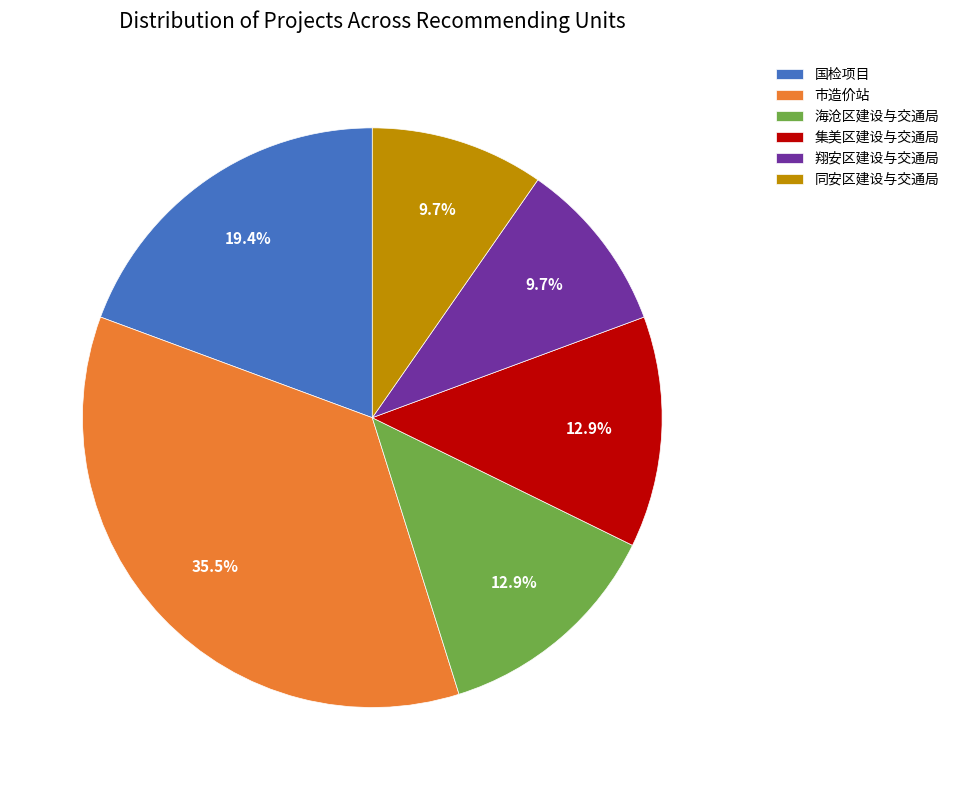

Combined, do 国检项目 and 海沧区建设与交通局 account for over 50%?

No